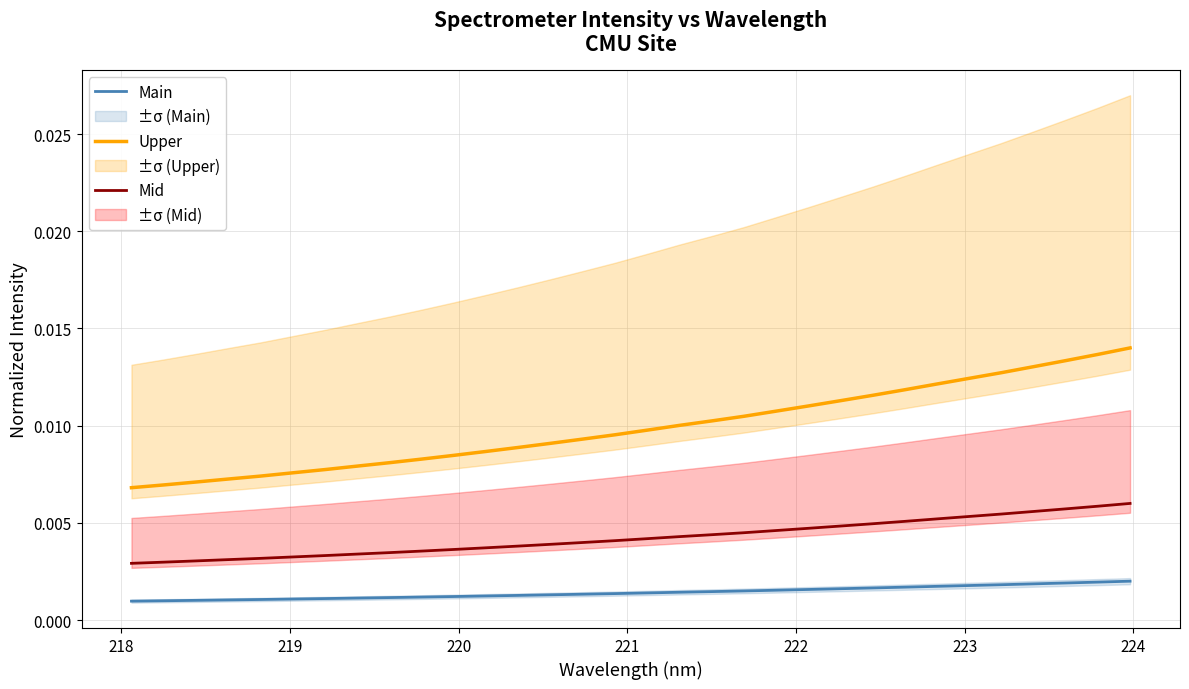

True or false: Main and Upper intersect in this chart.

False